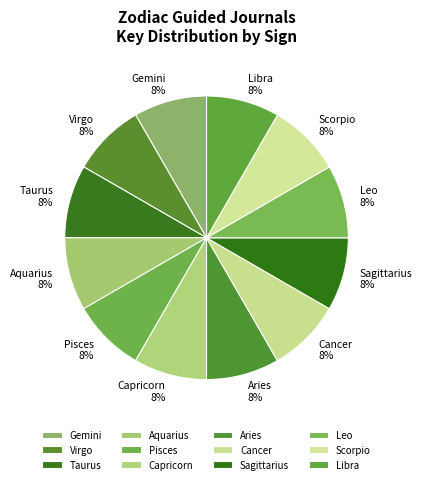

What is the ratio of the value at Pisces to the value at Sagittarius?

1.0